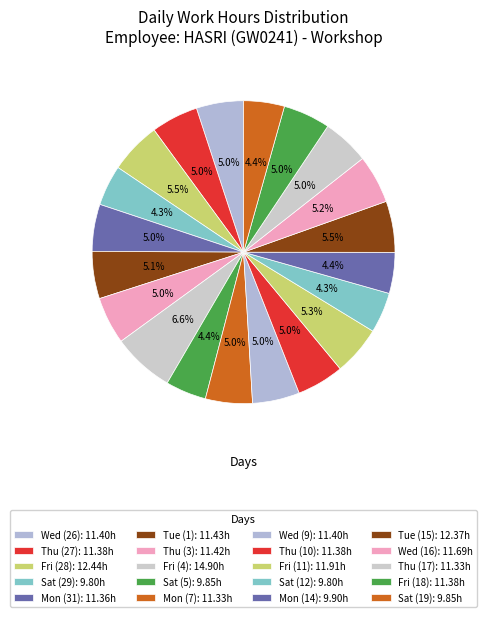

To the nearest percent, what portion does Thu (3) represent?

5%